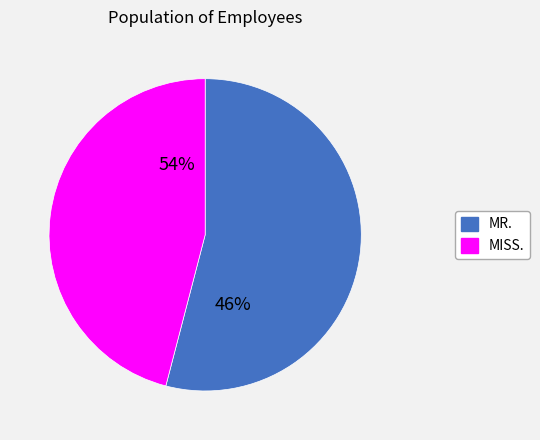

The MR. slice represents 40% of the pie. True or false?

False